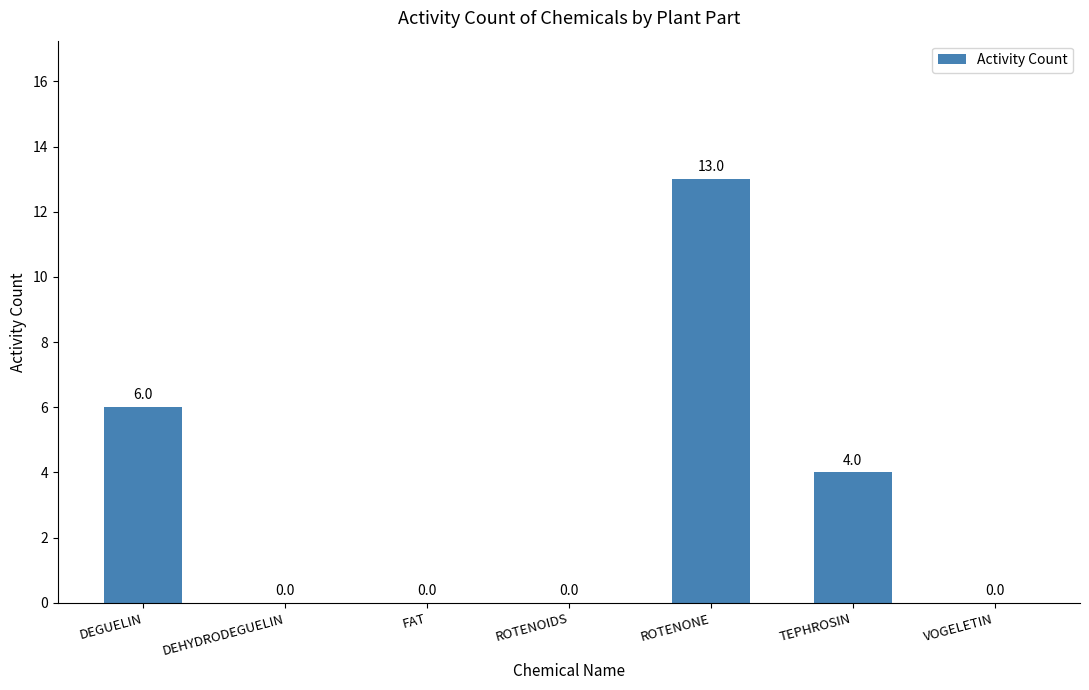

What is the maximum value shown in the chart?

13